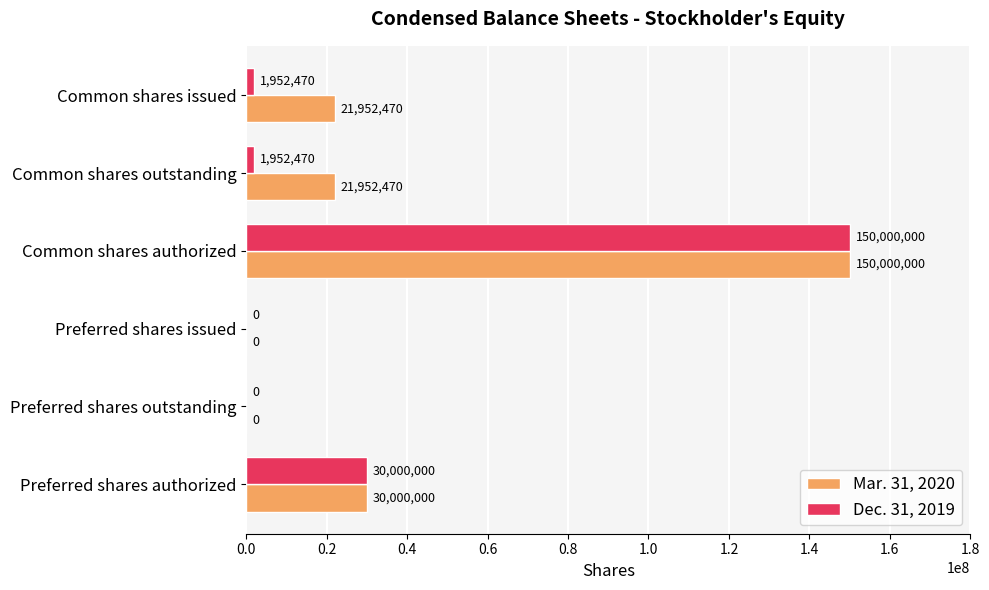

What is the approximate value of Mar. 31, 2020 at Common shares outstanding, to the nearest 100?

21952500